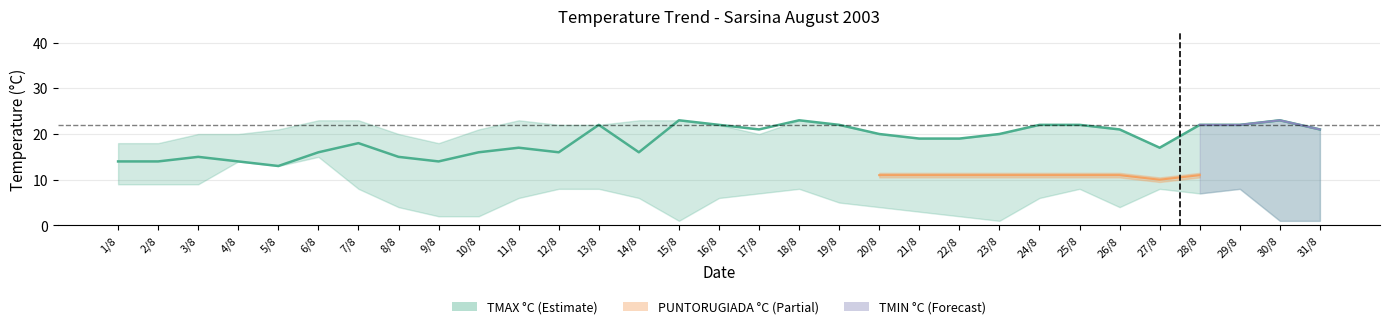

What is the sum of the values at 21/8 and 15/8?

42